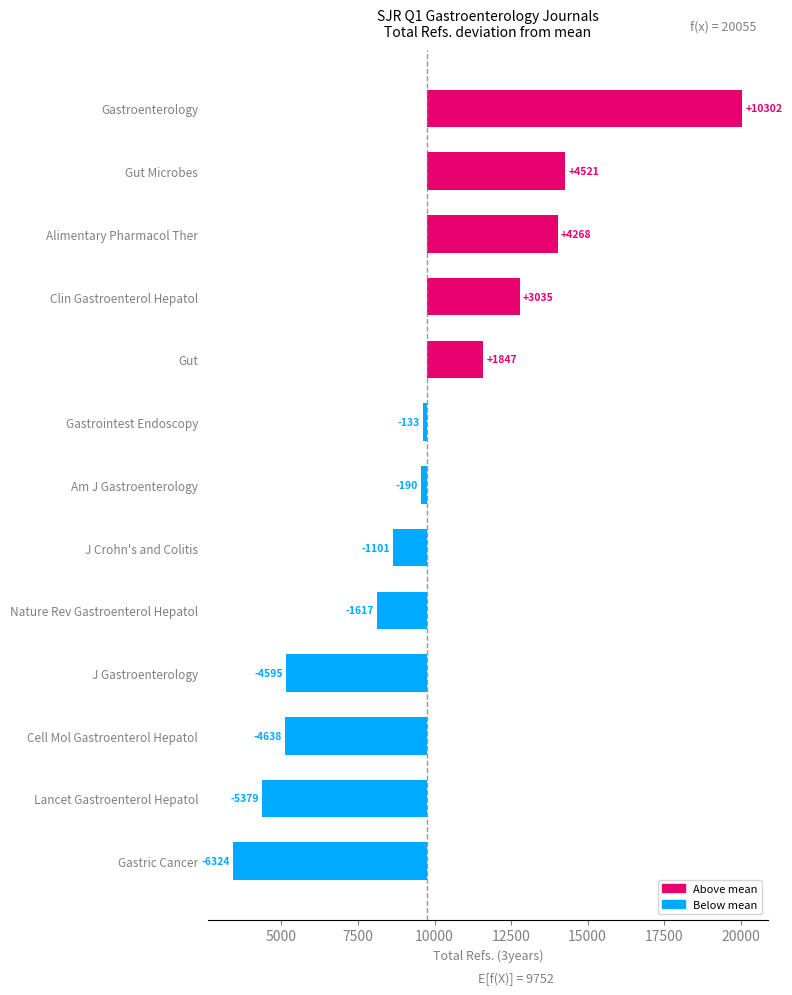

What is the maximum value shown in the chart?

10302.9